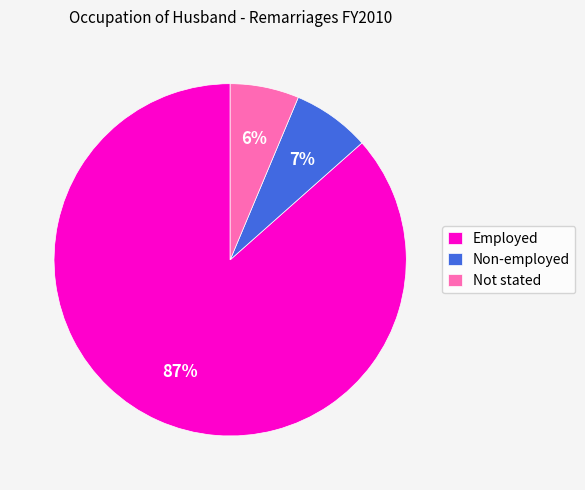

Is there any slice that represents more than half of the pie?

Yes